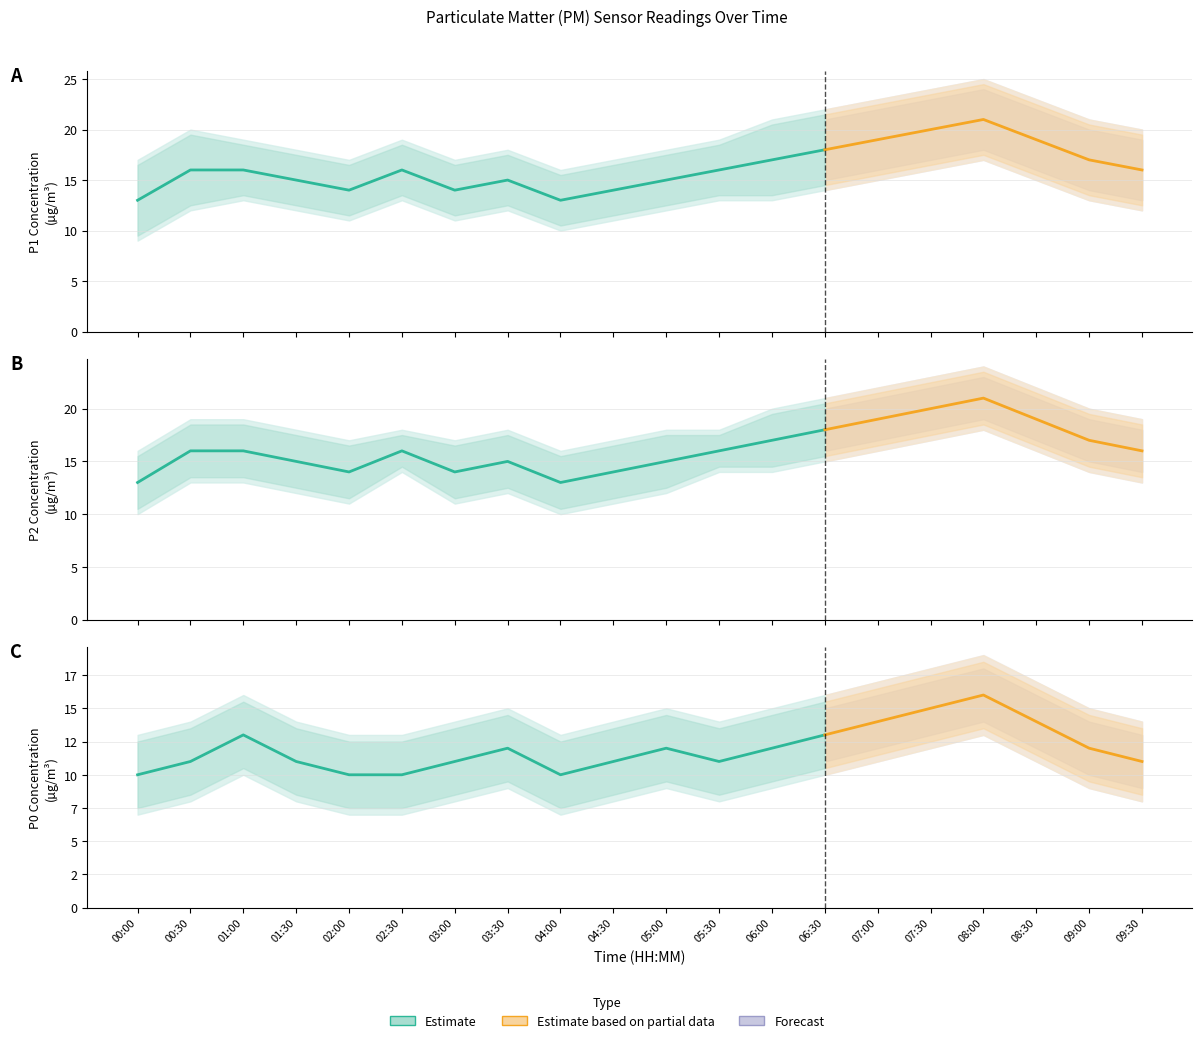

In P0, how many points are lower than both neighbors (excluding endpoints)?

2